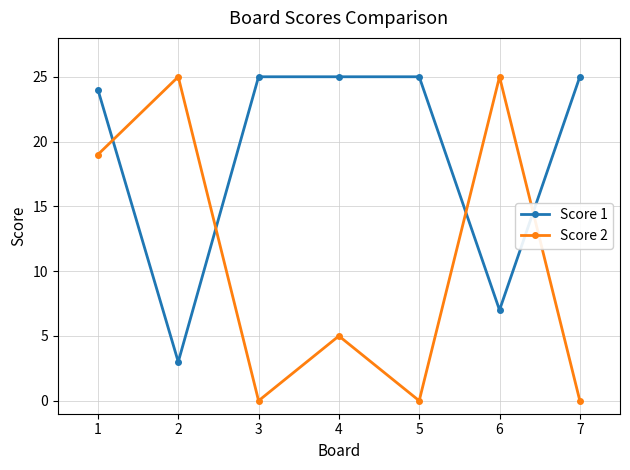

Which series has the largest range (max minus min)?

Score 2